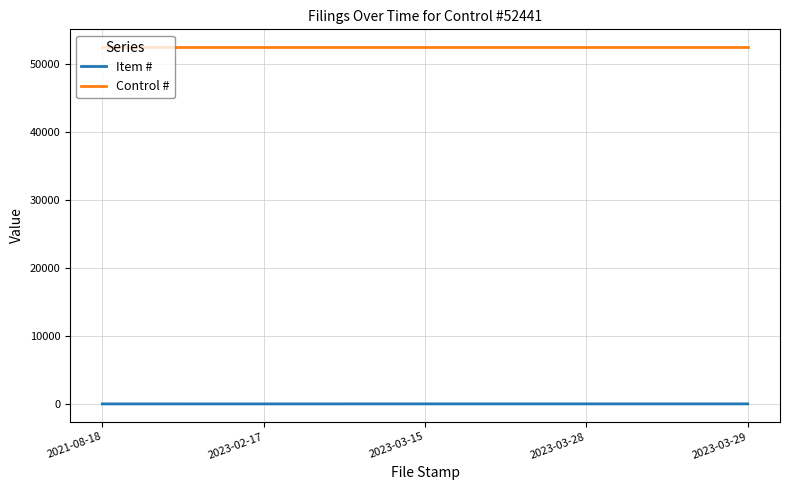

Is the value of Control # at 2023-03-29 greater than the value of Item # at 2023-02-17?

Yes